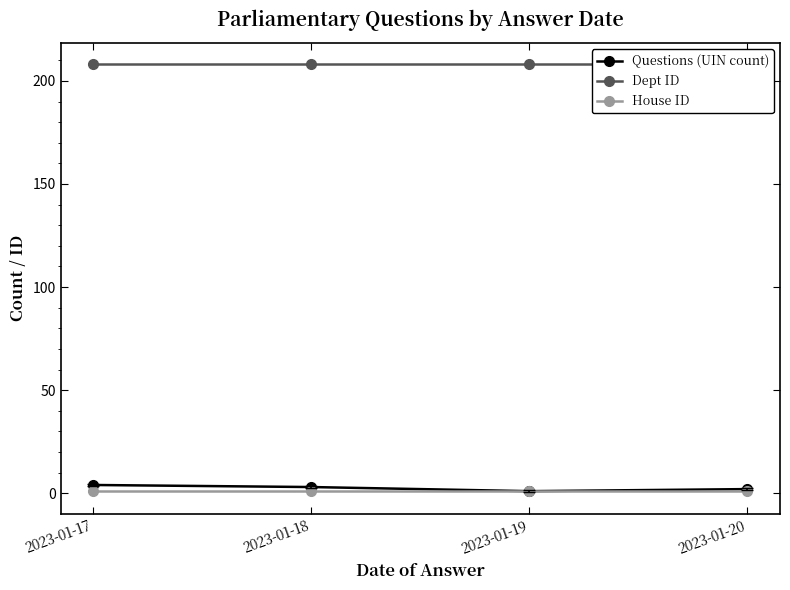

Reading left to right, list all the values displayed in this chart.

Questions (UIN count): 2023-01-17=4	2023-01-18=3	2023-01-19=1	2023-01-20=2
Dept ID: 2023-01-17=208	2023-01-18=208	2023-01-19=208	2023-01-20=208
House ID: 2023-01-17=1	2023-01-18=1	2023-01-19=1	2023-01-20=1